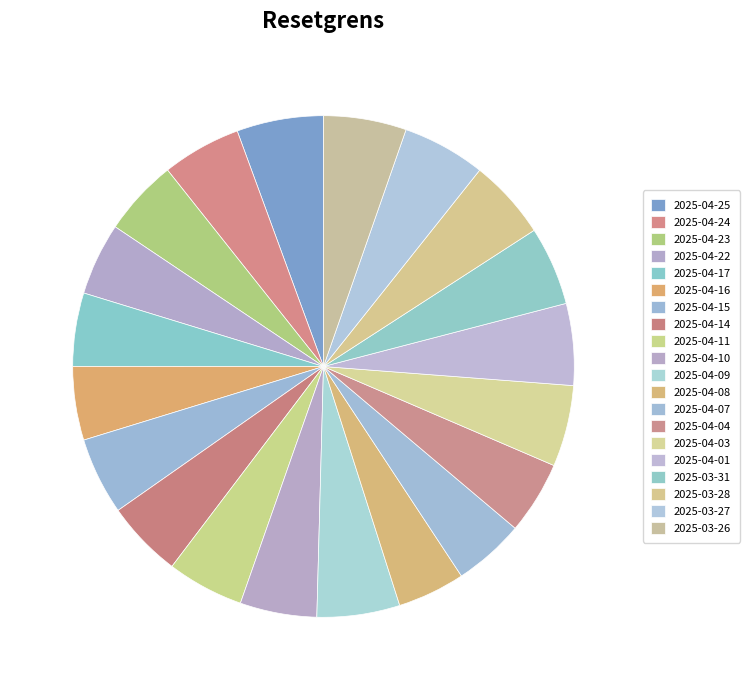

To the nearest percent, what portion does 2025-04-11 represent?

5%